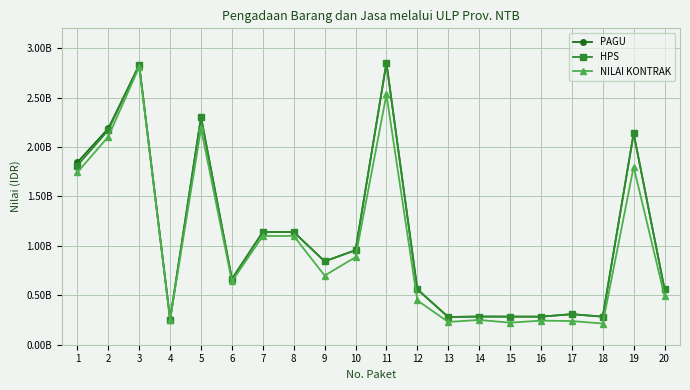

What are all the series names shown in the legend?

PAGU, HPS, NILAI KONTRAK